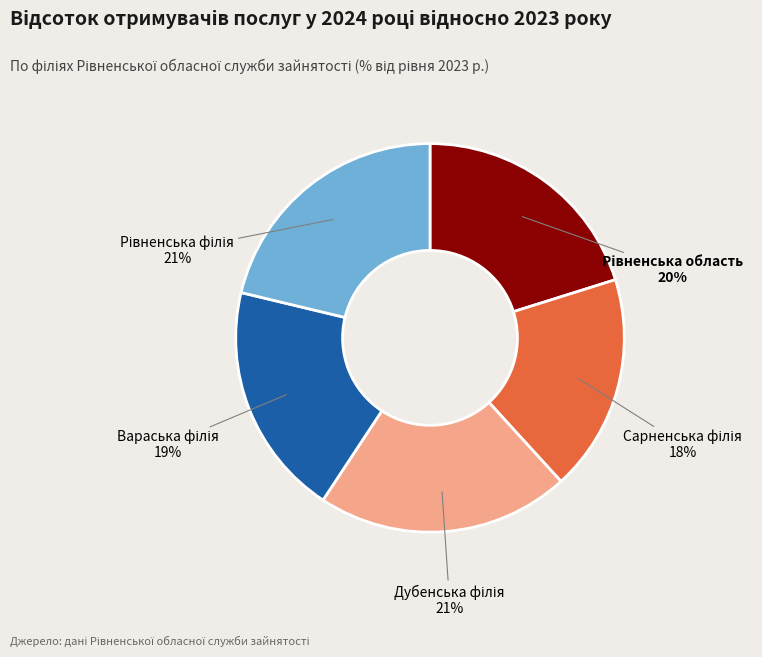

To the nearest percent, what is the difference between the largest and smallest slice percentages?

3%